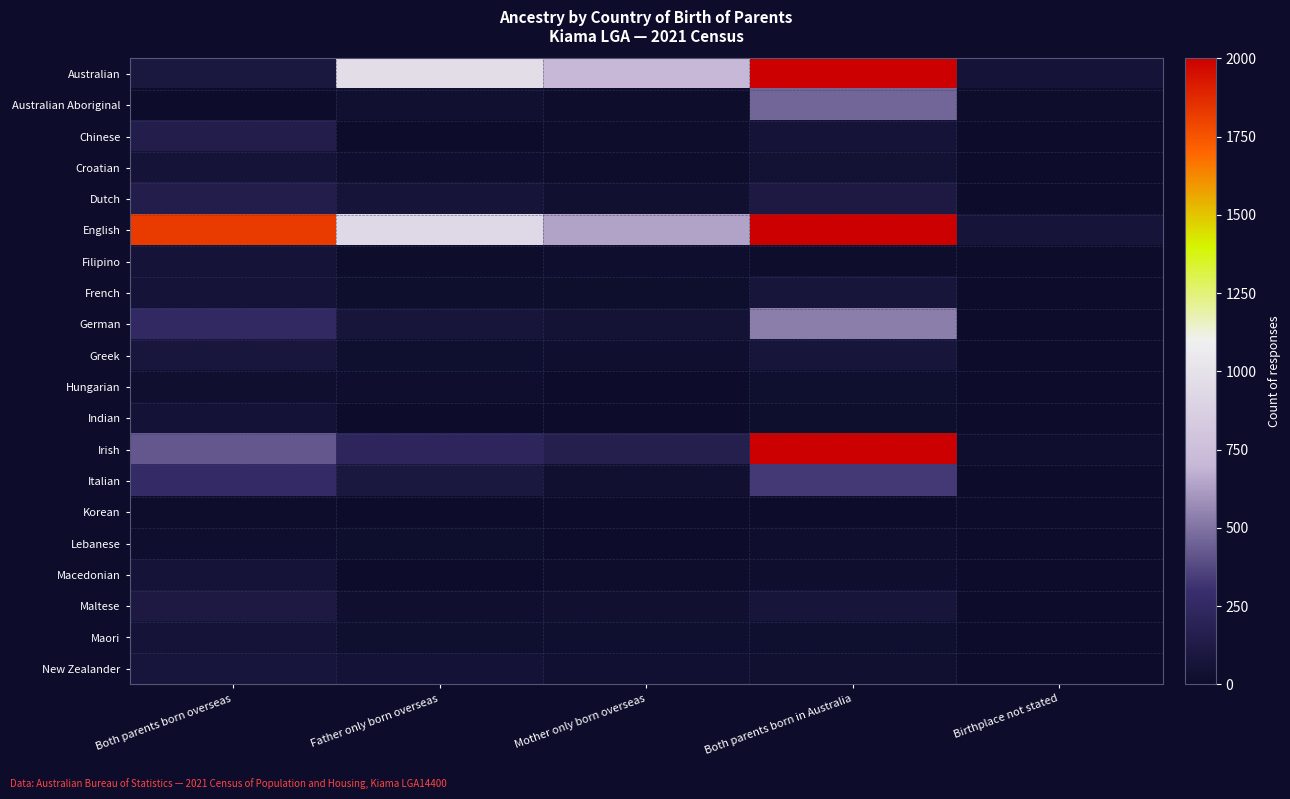

Which series has the largest total across all categories?

English